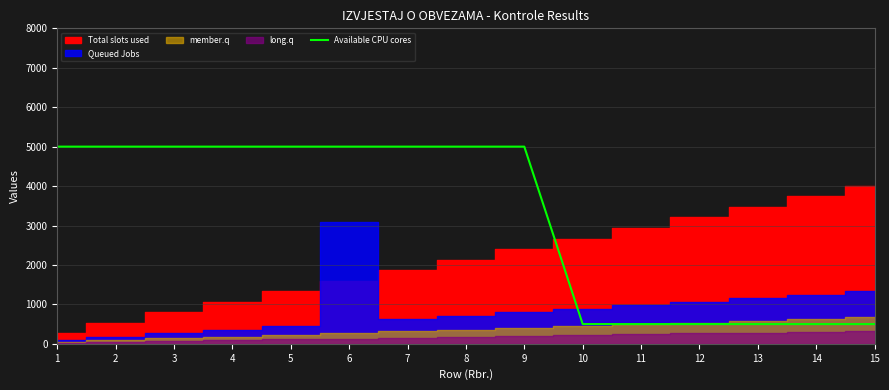

Which has a higher value, 4 or 8?

4